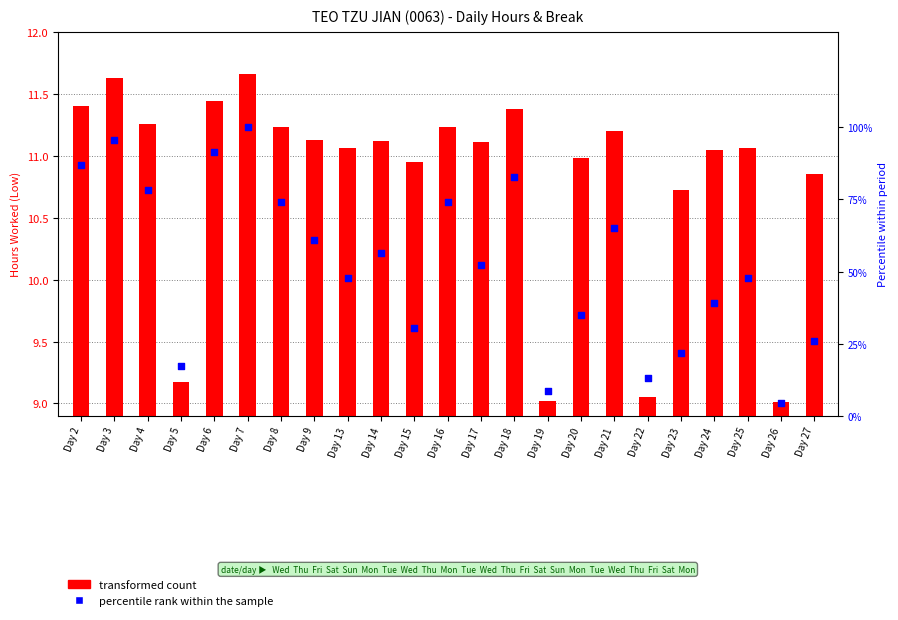

What are all the series names shown in the legend?

transformed count, percentile rank within the sample